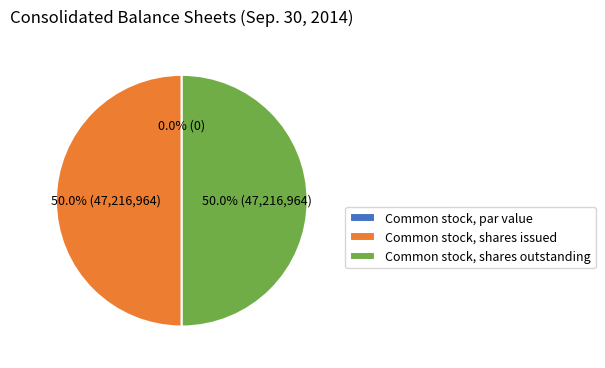

Is there any slice that represents more than half of the pie?

No